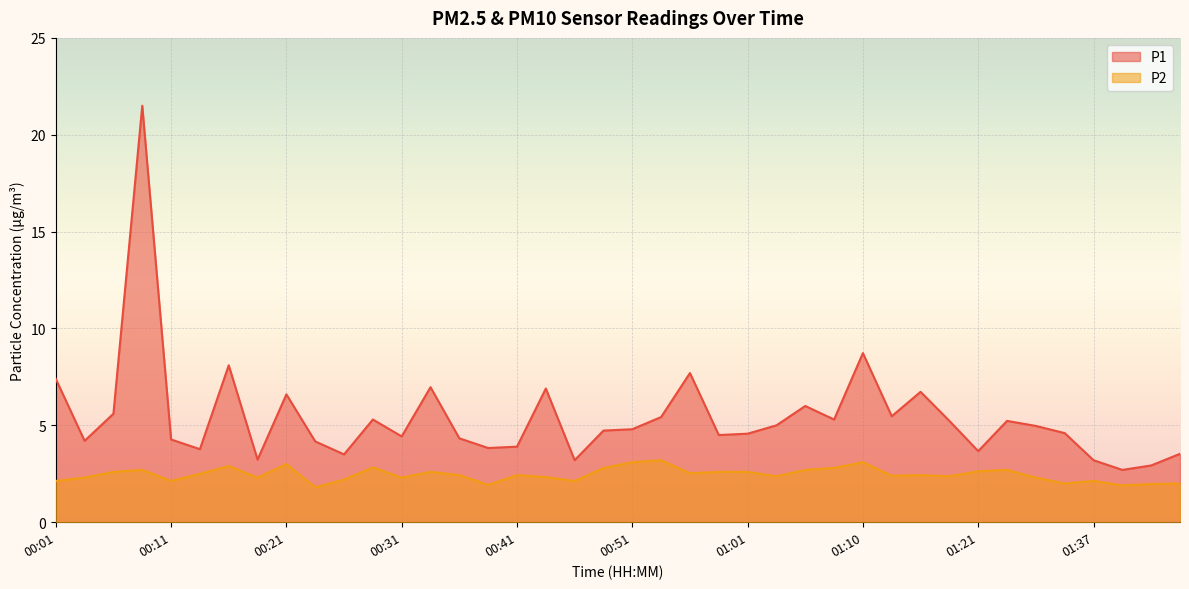

The P1 series shows 4.8 at 01:43. True or false?

False